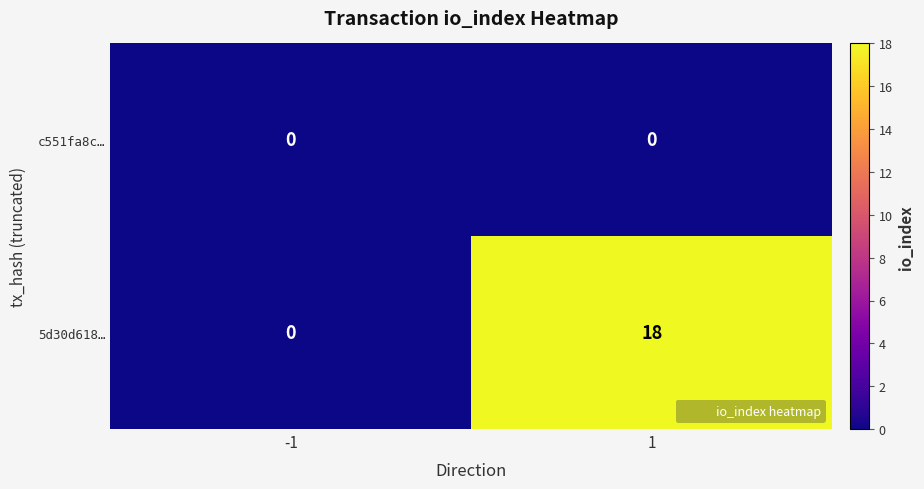

List the series in order of their overall mean, lowest first.

c551fa8c…, 5d30d618…